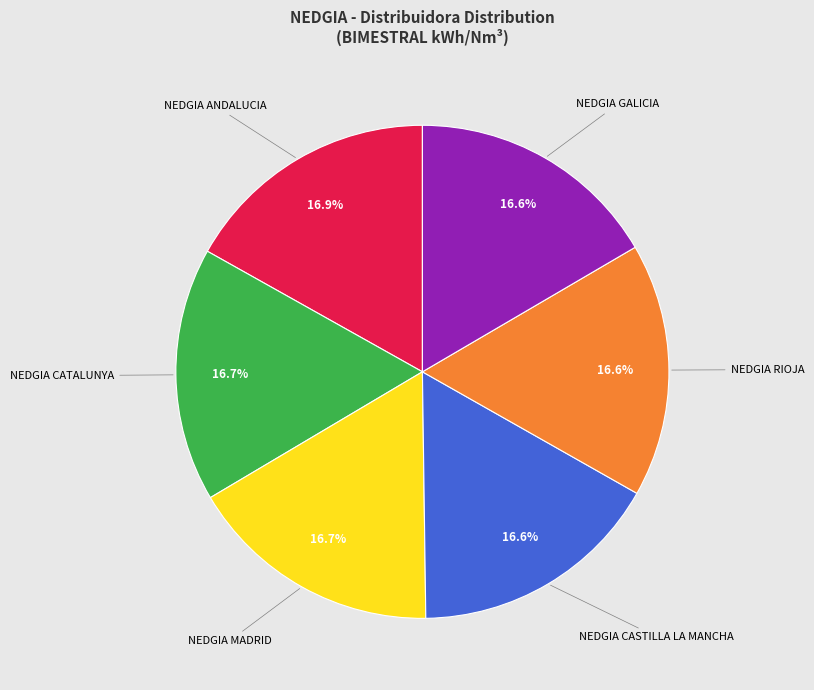

Does any single category account for the majority?

No